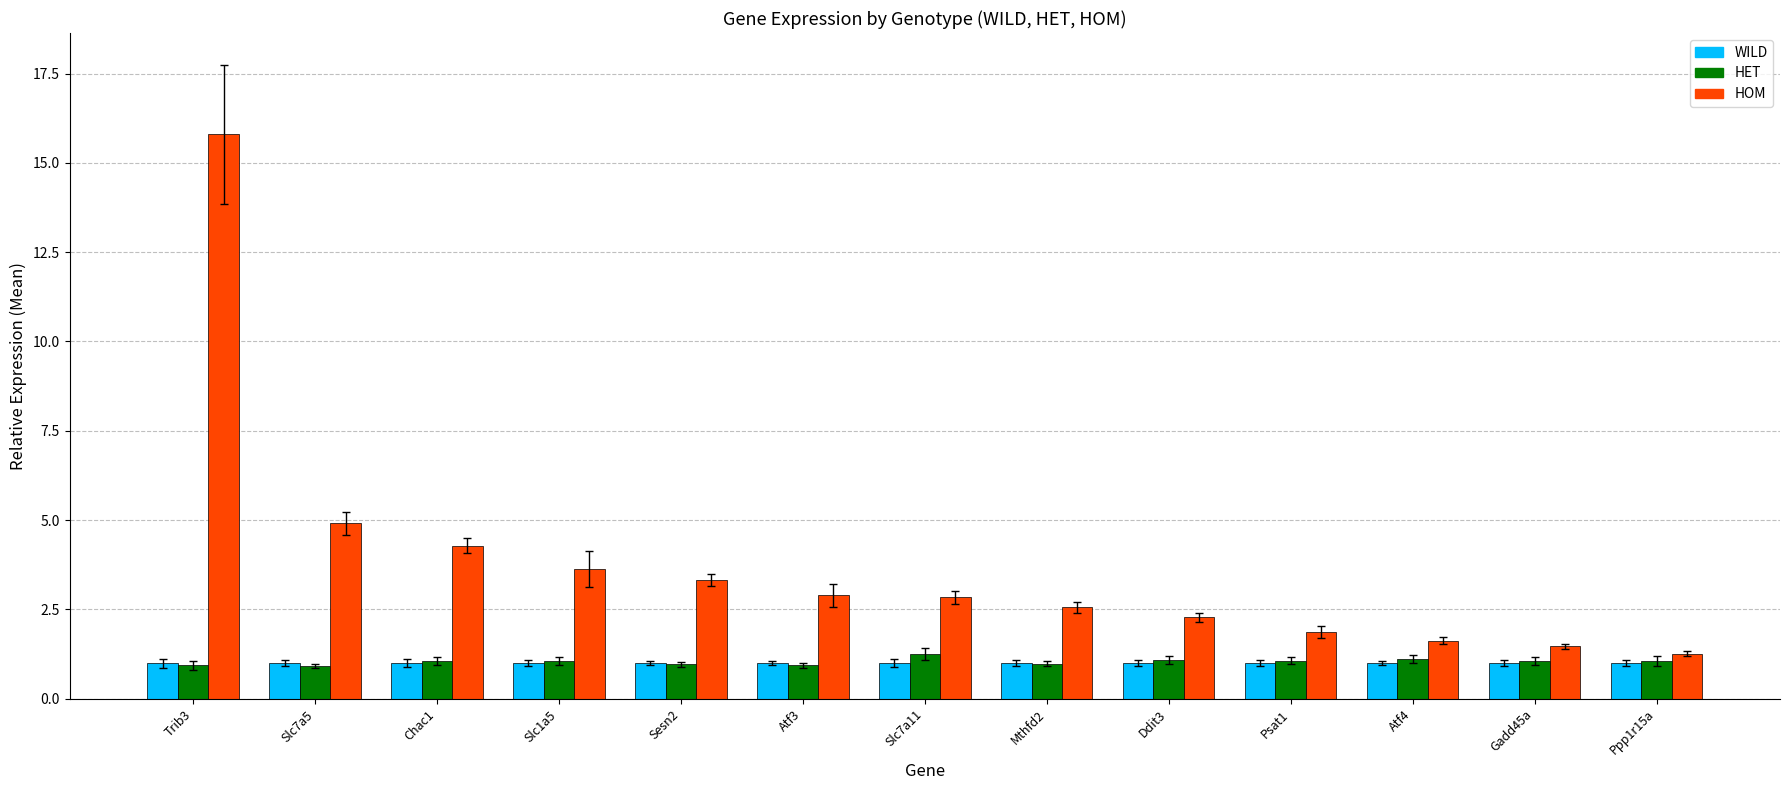

Which series has the largest total across all categories?

HOM